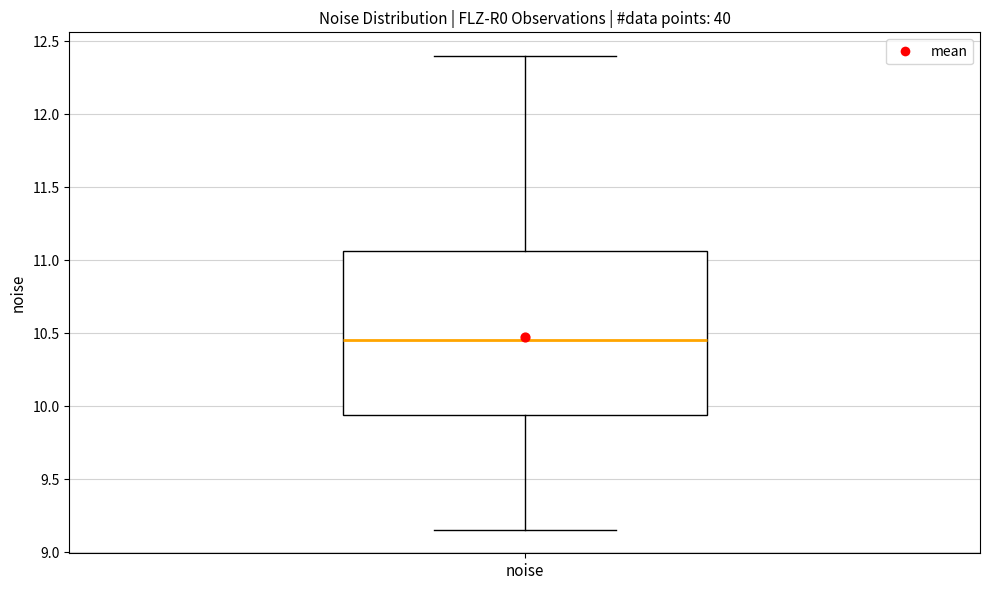

Where is the lower edge of the box for noise on the y-axis? The values are not printed on the chart, so give them approximately, as read against the axis.

9.95